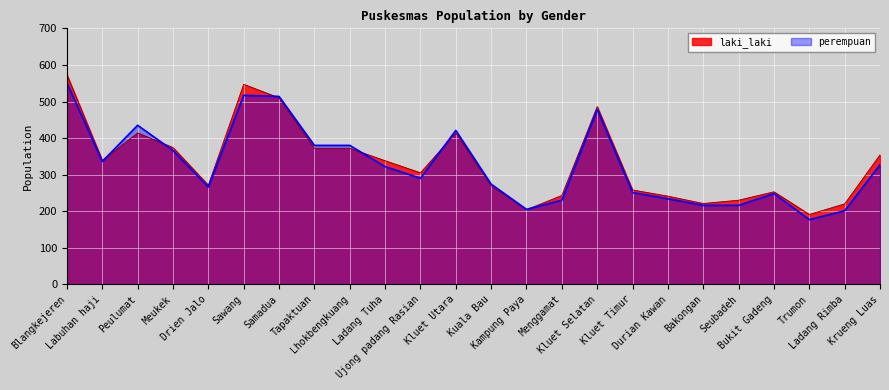

List the series in order of their overall mean, lowest first.

perempuan, laki_laki